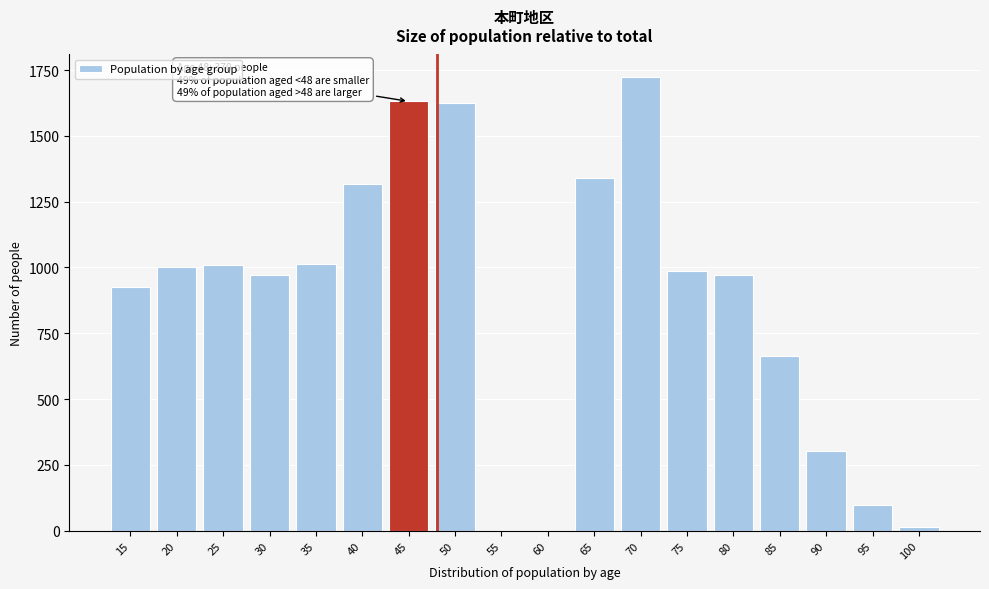

What is the change in value from 25 to 60?

-1009